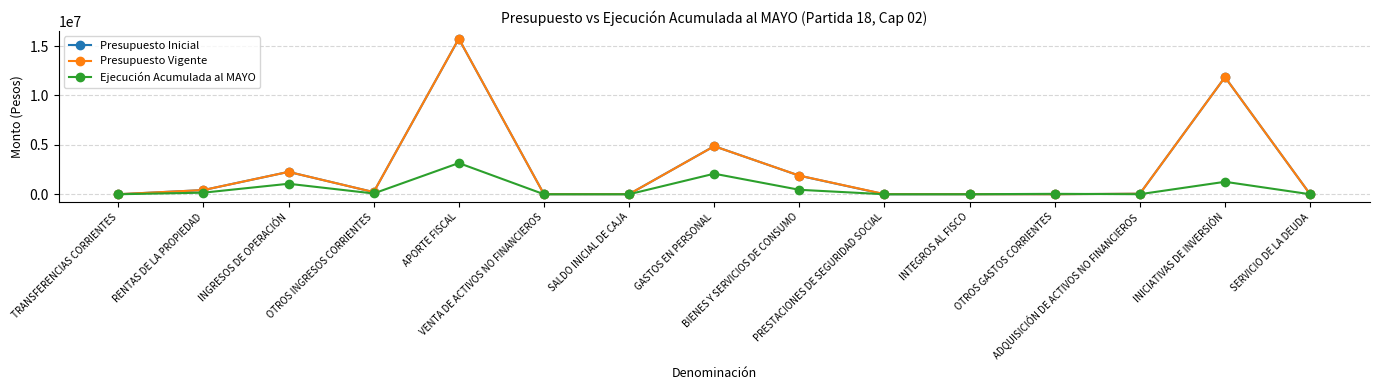

What value does the Presupuesto Inicial series have at BIENES Y SERVICIOS DE CONSUMO?

1877689